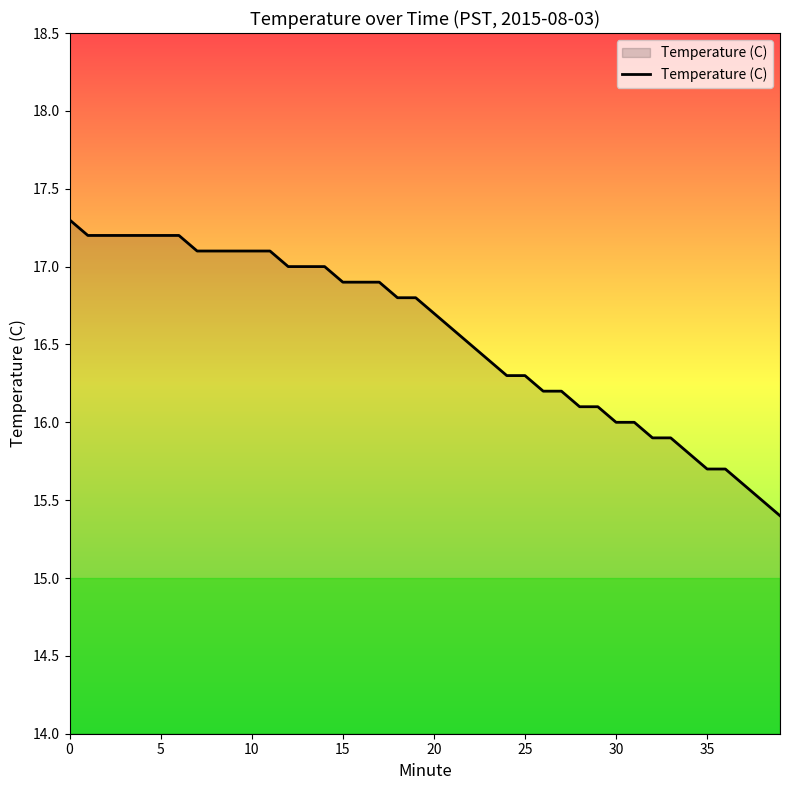

What is the smallest value displayed?

15.4